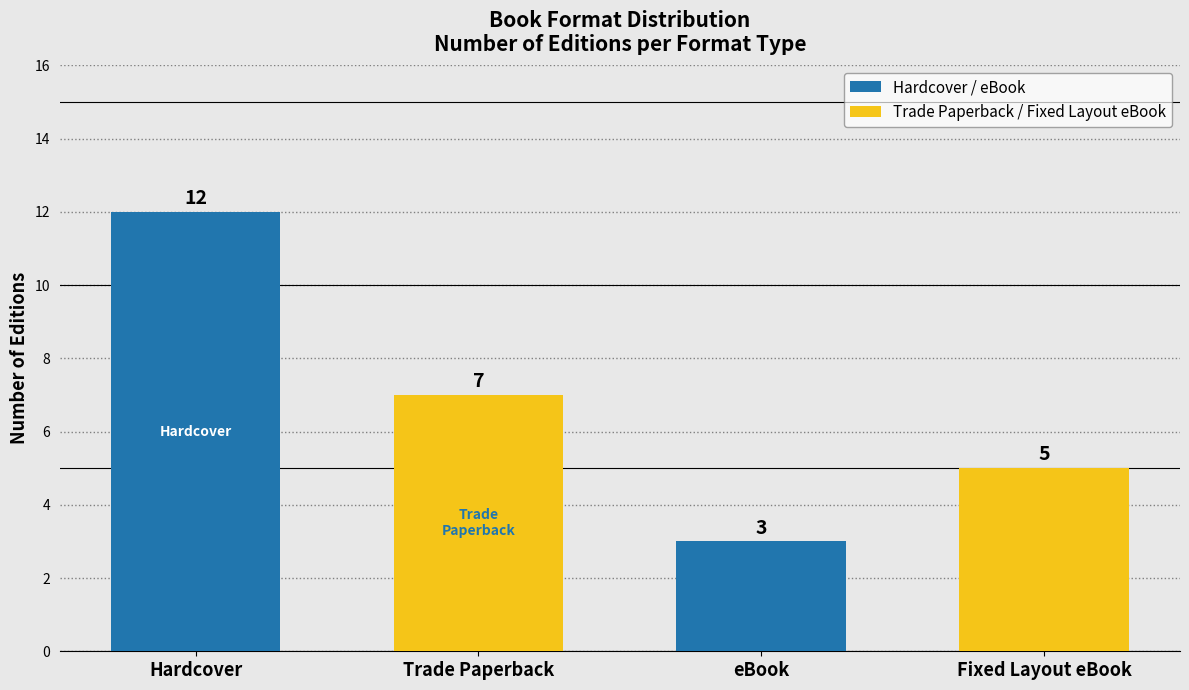

What is the sum of the values at Hardcover and eBook?

15